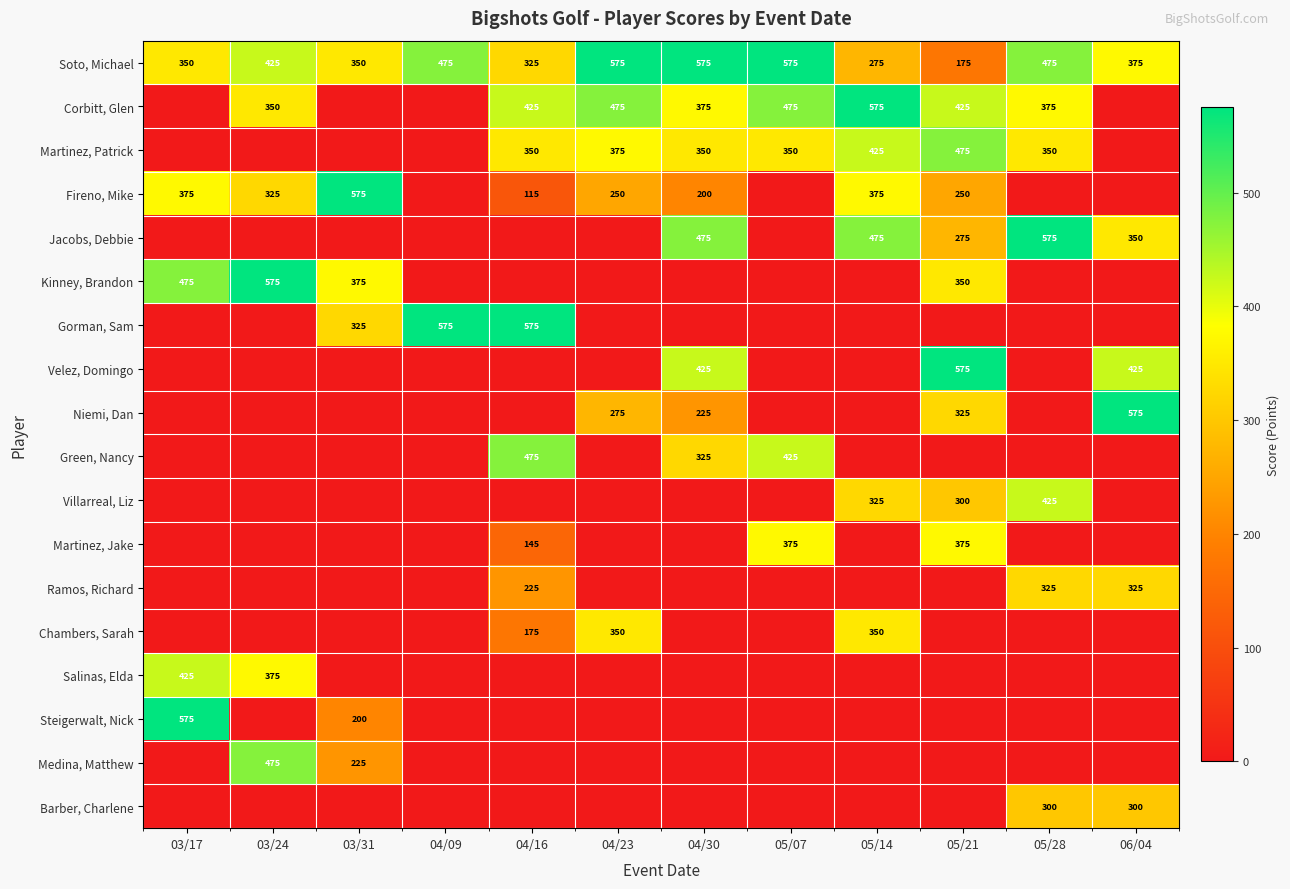

What is the spread (max minus min) of values at 06/04?

575